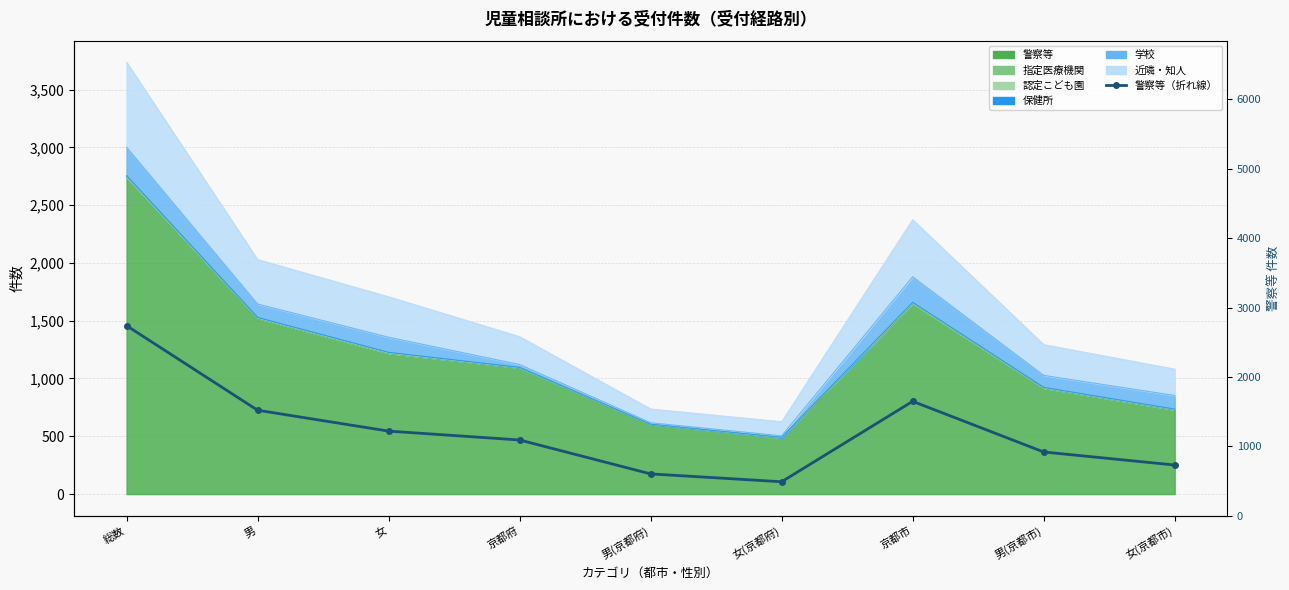

True or false: the data shows 730 at 女(京都市).

True